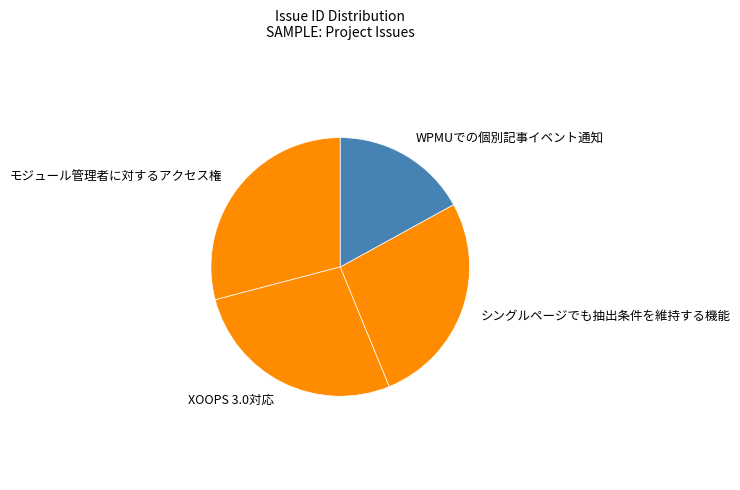

Does XOOPS 3.0対応 account for over 50% of the chart?

No